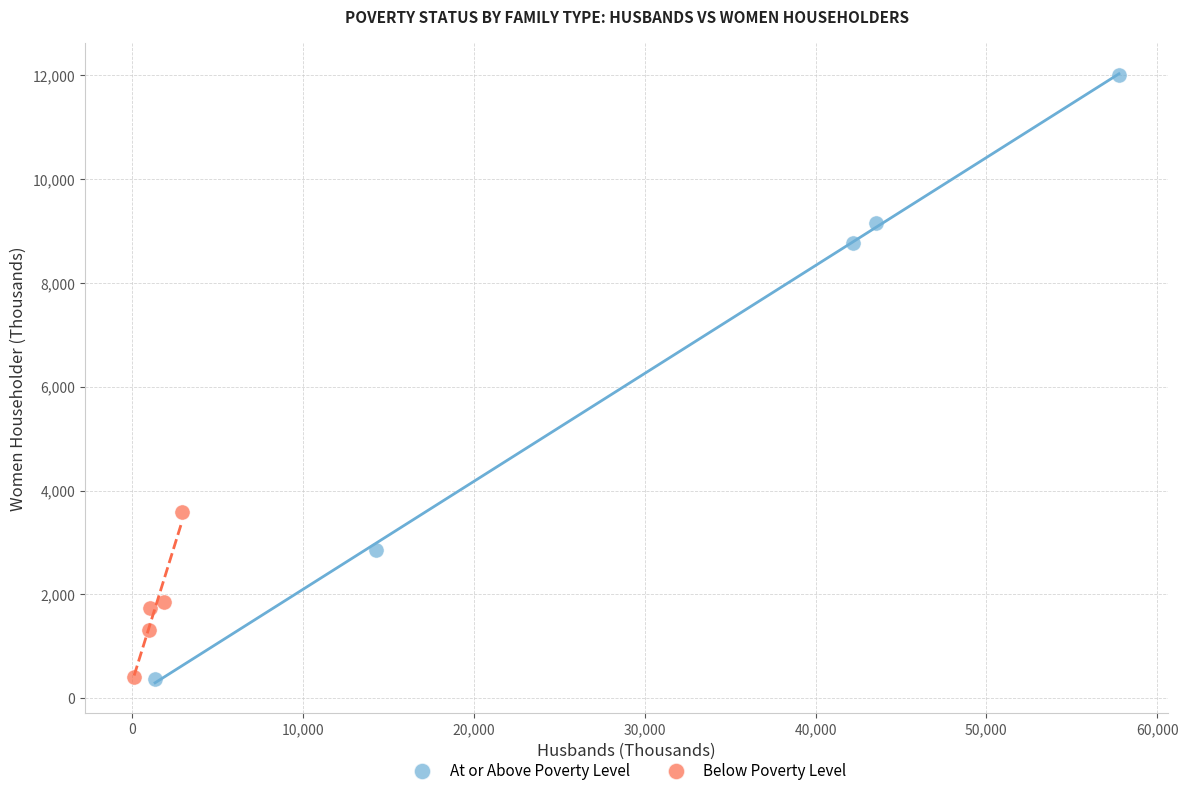

Which series has the widest spread of Y values?

At or Above Poverty Level